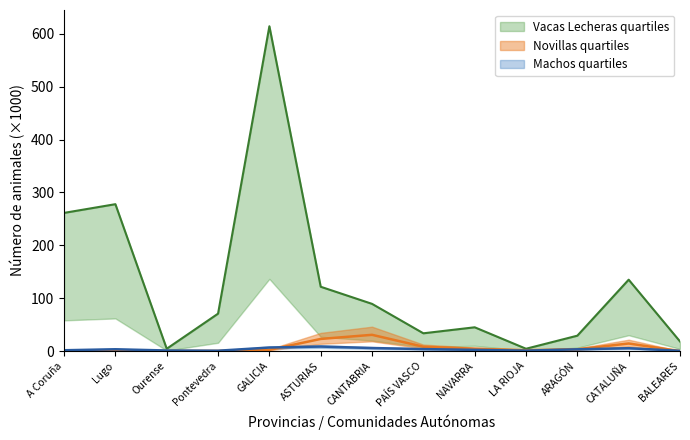

What is the sum of all Machos values?

43.9